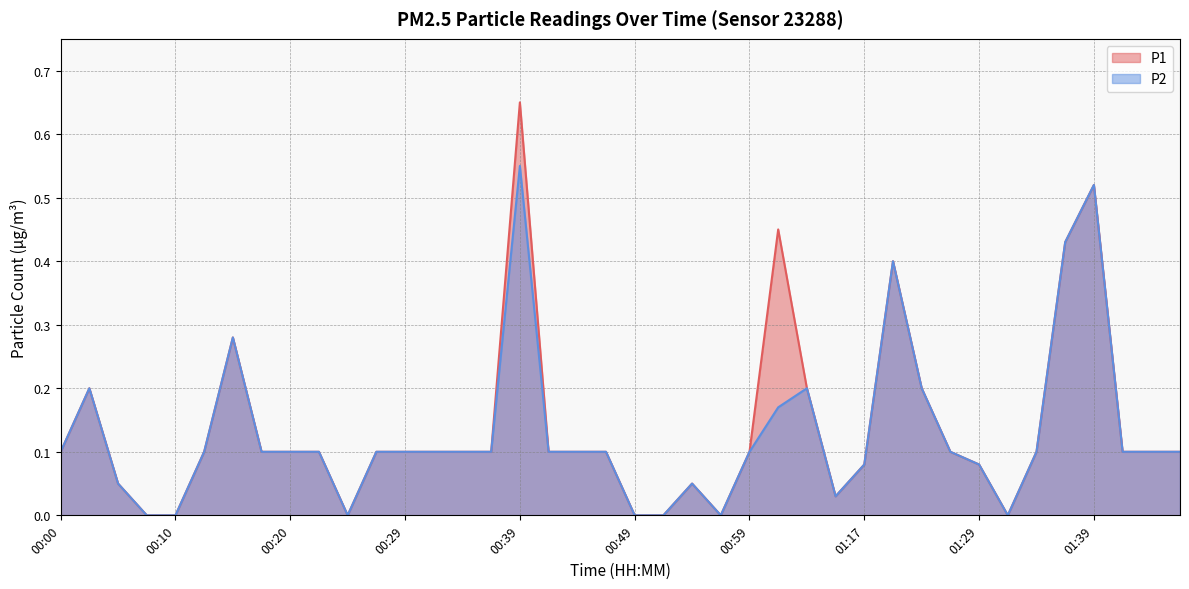

At how many categories does at least one series exceed 0?

33